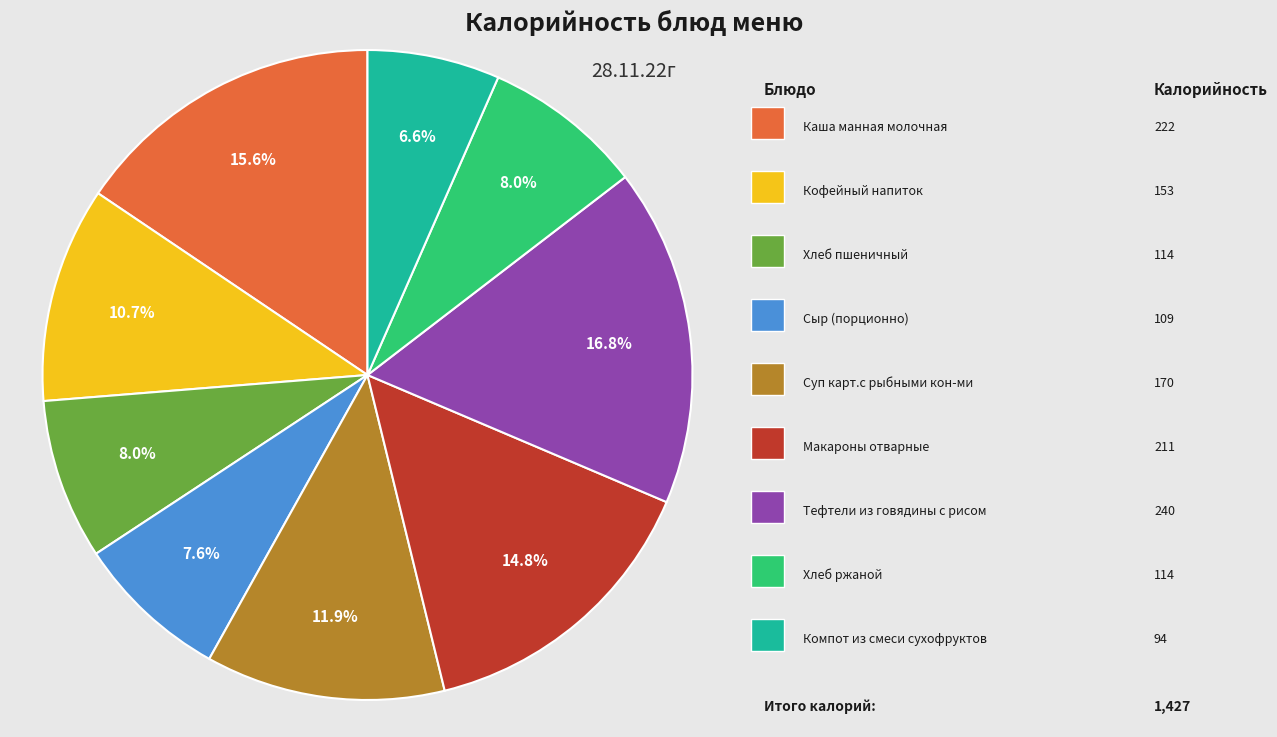

Count the number of slices in the pie.

9